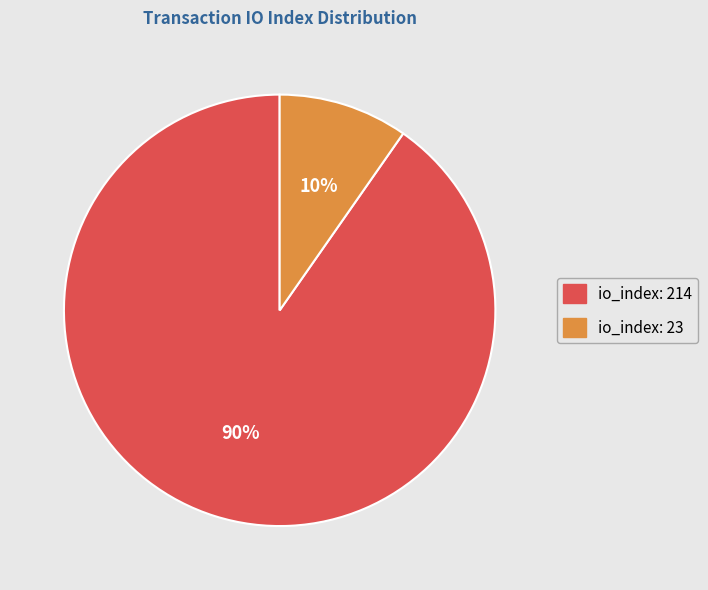

Which has a higher value, io_index: 23 or io_index: 214?

io_index: 214